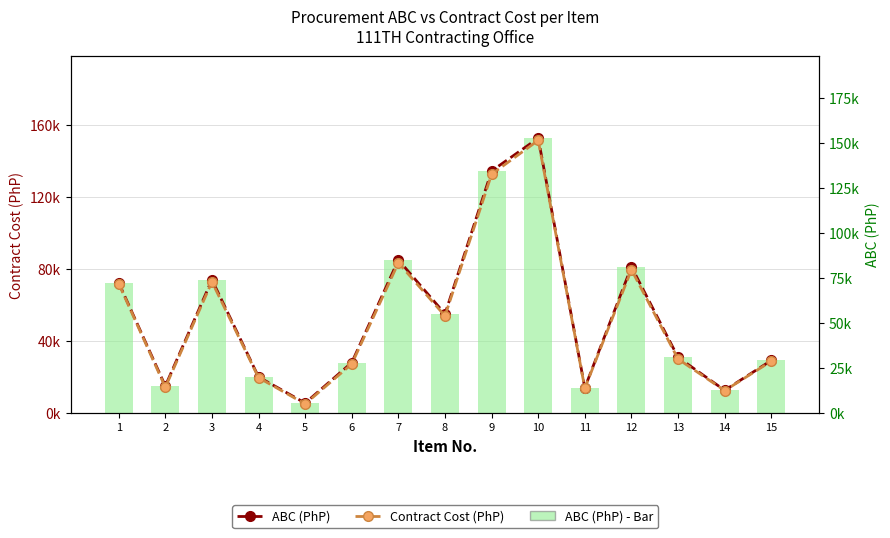

What is the highest value of the ABC (PhP) - Line series?

152610.0